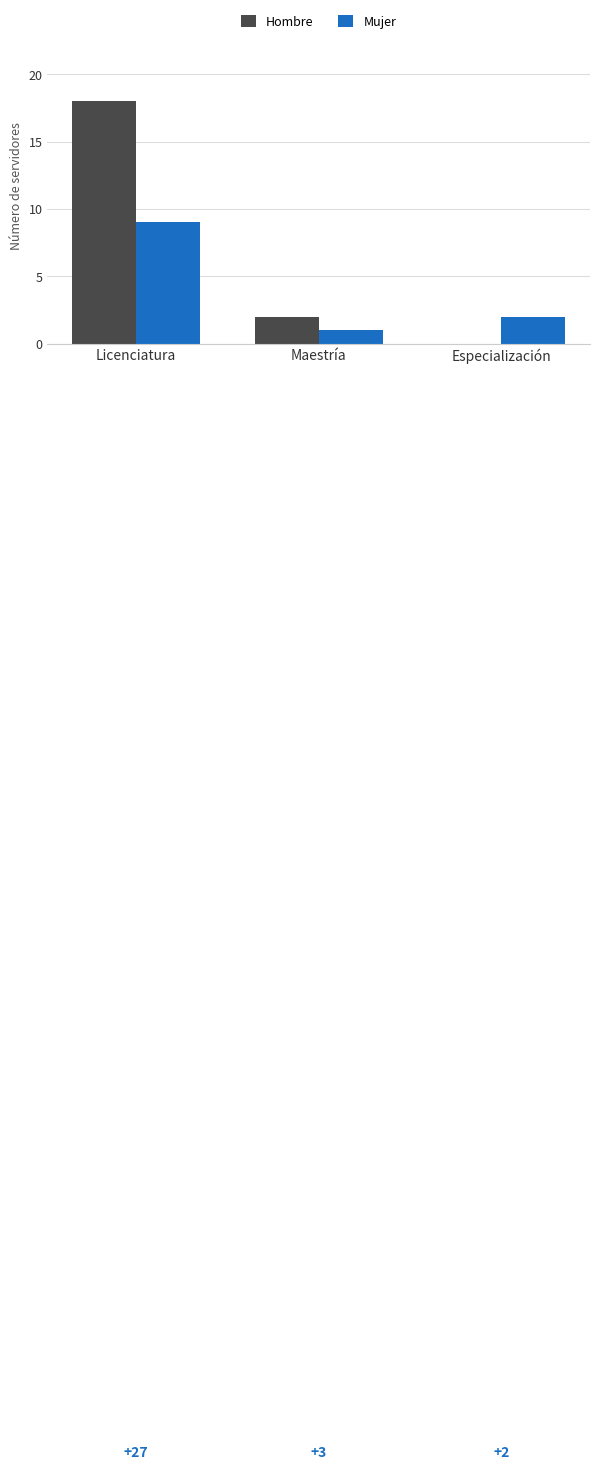

Where does the Mujer series first go above 2?

Licenciatura